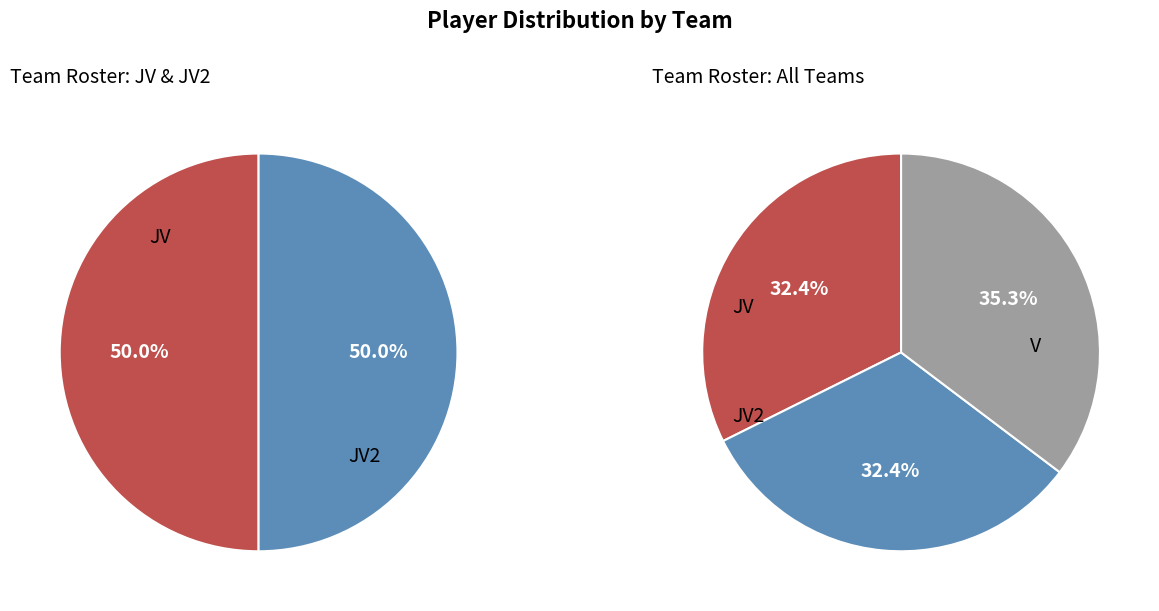

What percentage is the JV slice, to the nearest percent?

32%